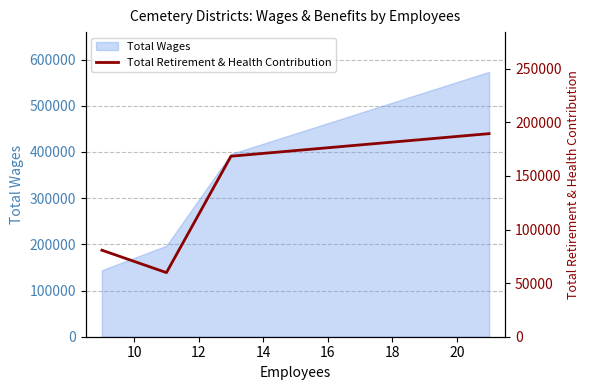

What is the maximum value for Total Wages?

573396.0